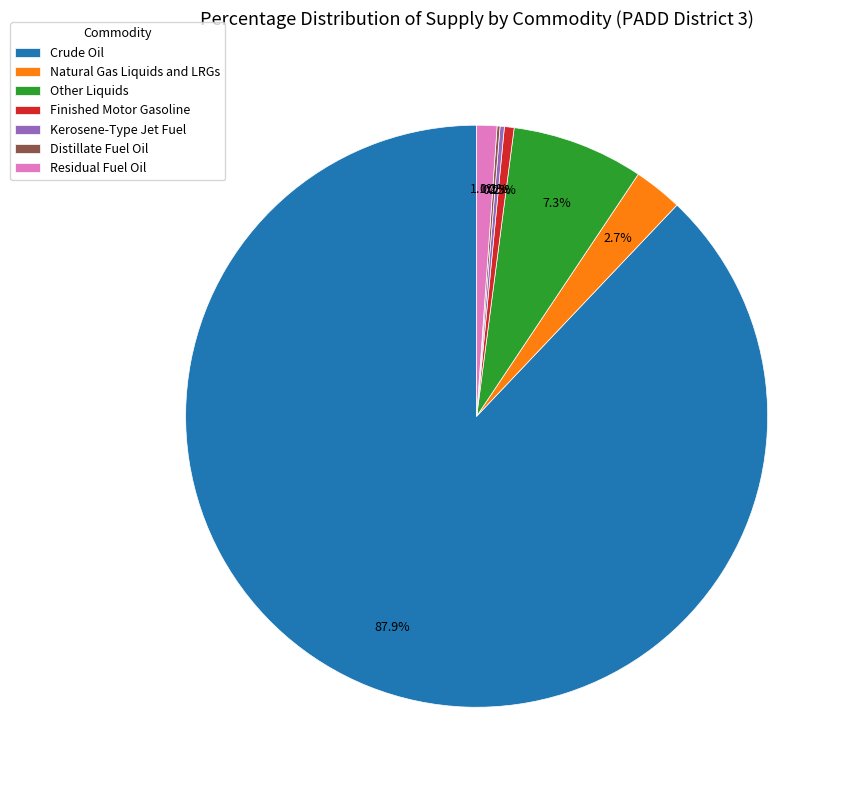

Which slice is the largest?

Crude Oil